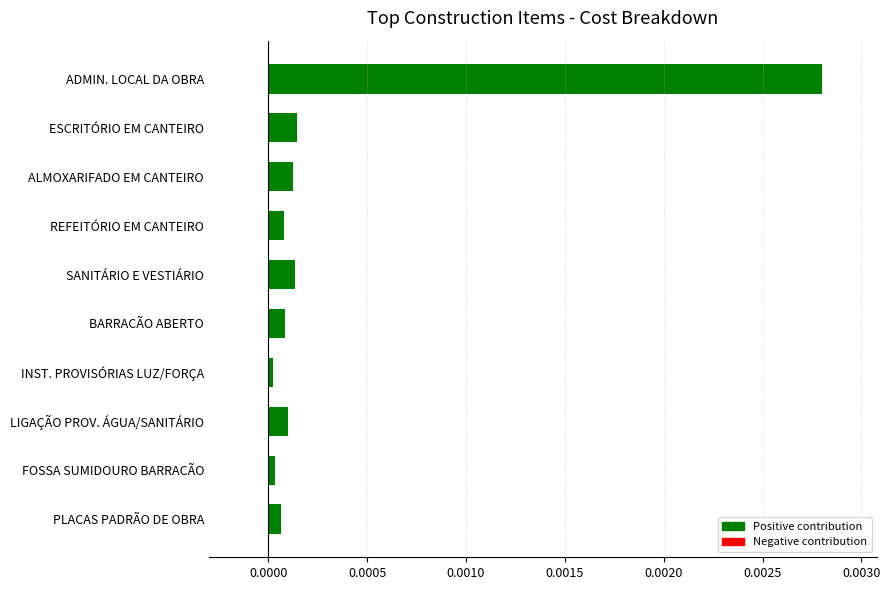

True or false: the data shows 0.0 at REFEITÓRIO EM CANTEIRO.

True